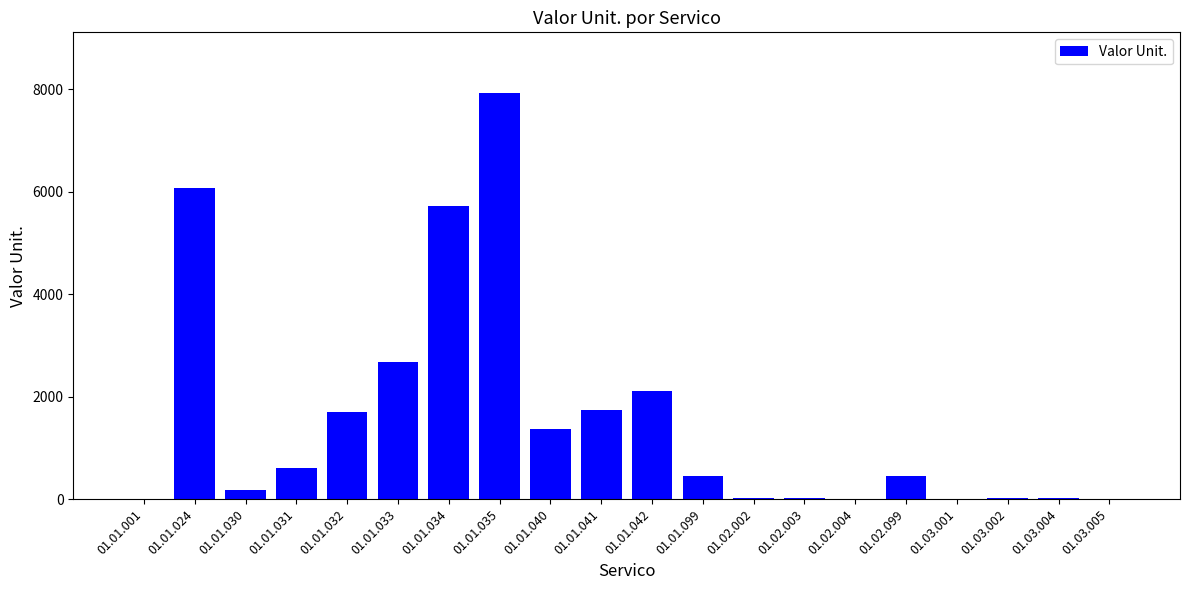

What is the greatest value displayed?

7921.3